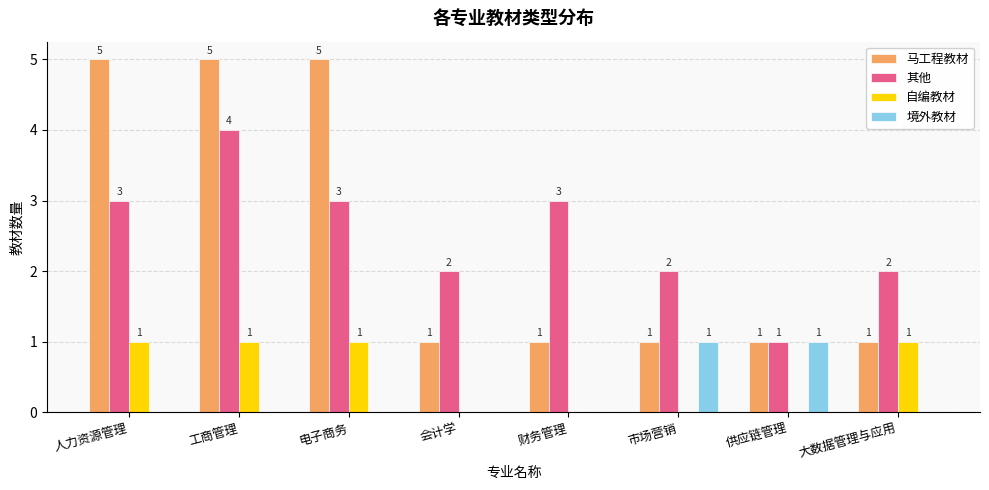

At which label does 其他 reach its peak?

工商管理